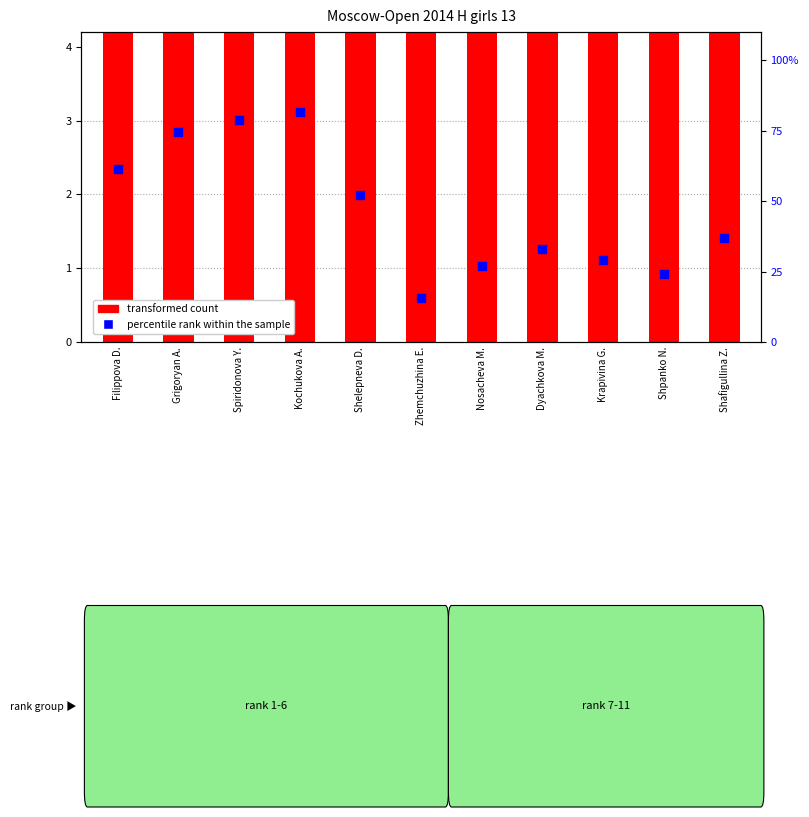

At how many categories does at least one series exceed 27?

9